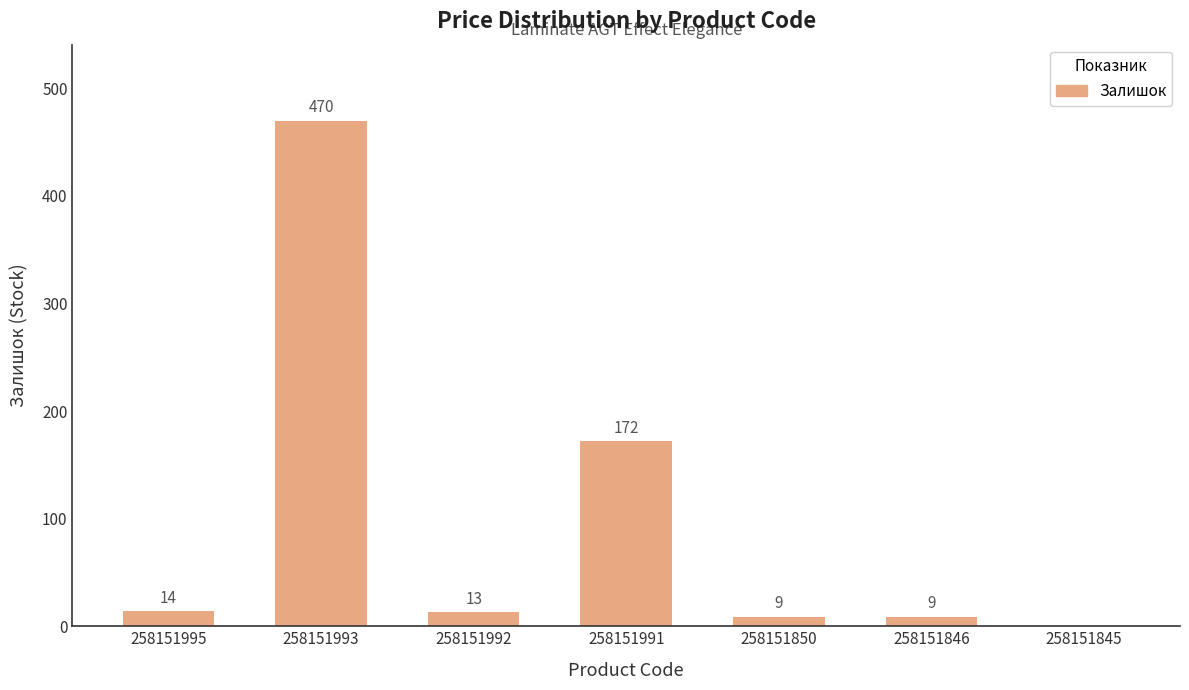

What is the change in value from 258151995 to 258151991?

+158